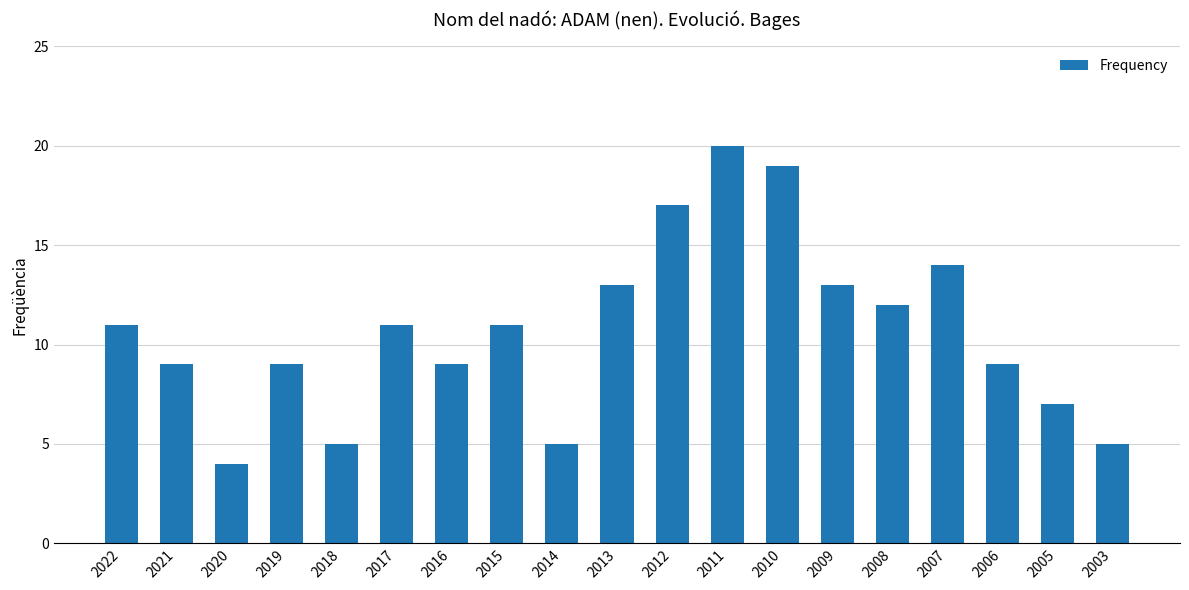

Count the number of data series in this chart.

1